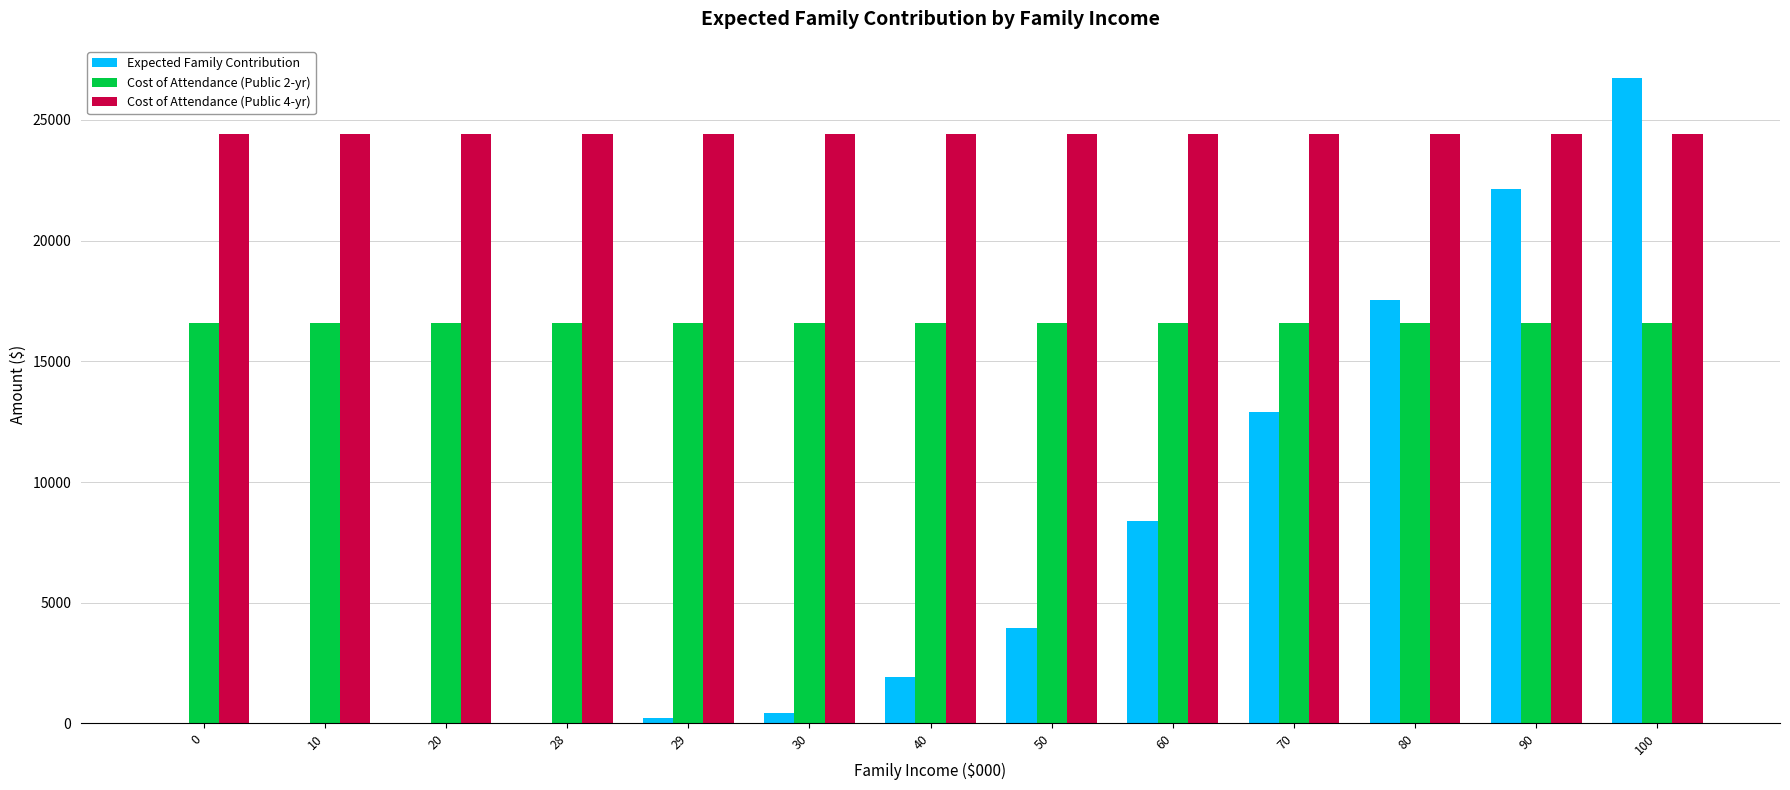

The value of Cost of Attendance (Public 4-yr) at 28 is 9234. True or false?

False